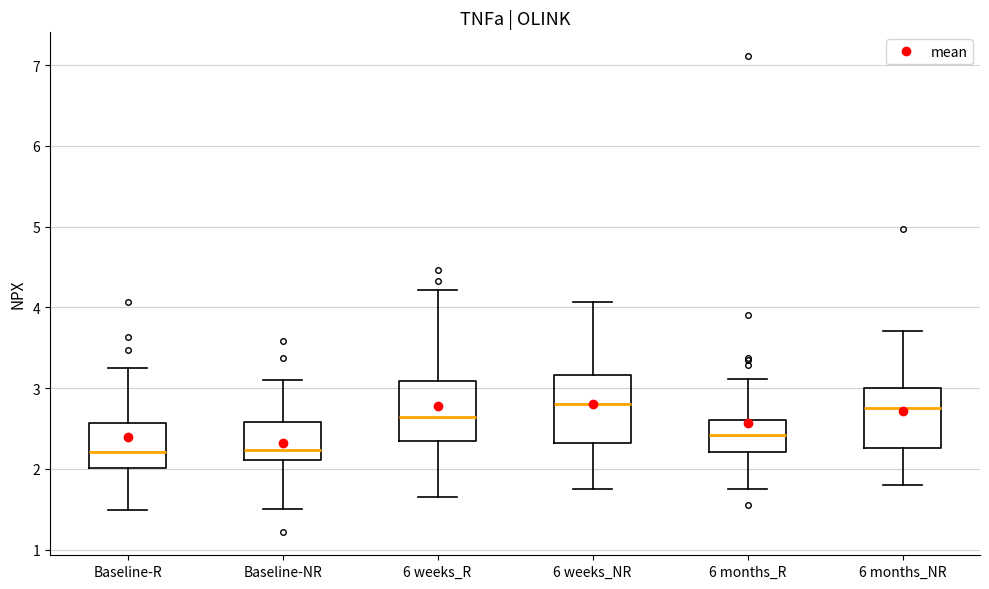

Reading left to right, transcribe this box plot: for each box, give where its median line is, the range the box spans, and where its two whiskers end, as read against the y-axis. The values are not printed on the chart, so give them approximately, as read against the axis.

Baseline-R: median 2.2, box 2.0 to 2.6, whiskers 1.5 to 3.3
Baseline-NR: median 2.2, box 2.1 to 2.6, whiskers 1.5 to 3.1
6 weeks_R: median 2.6, box 2.3 to 3.1, whiskers 1.7 to 4.2
6 weeks_NR: median 2.8, box 2.3 to 3.2, whiskers 1.8 to 4.1
6 months_R: median 2.4, box 2.2 to 2.6, whiskers 1.7 to 3.1
6 months_NR: median 2.8, box 2.3 to 3.0, whiskers 1.8 to 3.7